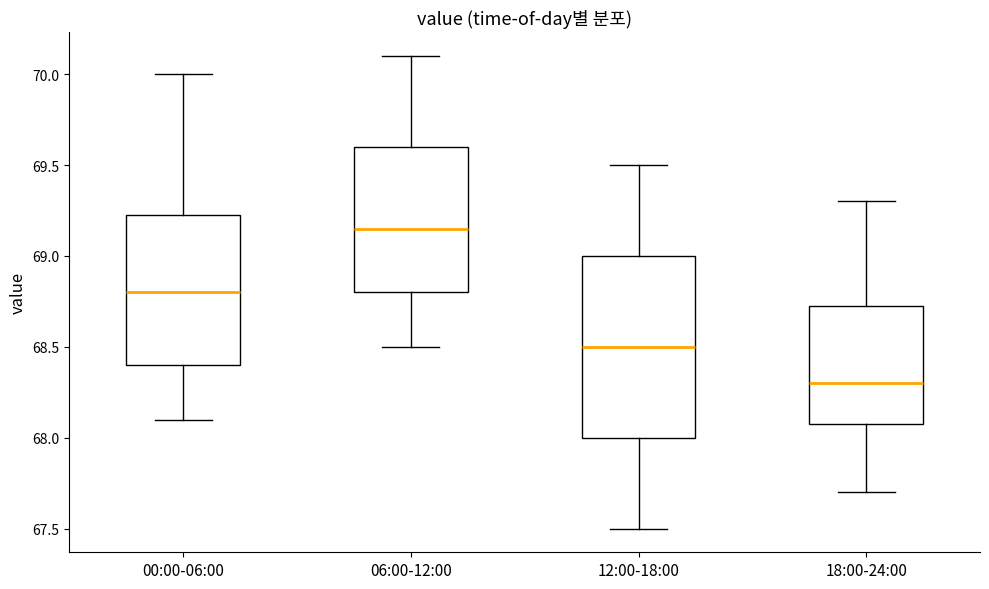

Reading left to right, transcribe this box plot: for each box, give where its median line is, the range the box spans, and where its two whiskers end, as read against the y-axis. The values are not printed on the chart, so give them approximately, as read against the axis.

00:00-06:00: median 68.80, box 68.40 to 69.25, whiskers 68.10 to 70.00
06:00-12:00: median 69.15, box 68.80 to 69.60, whiskers 68.50 to 70.10
12:00-18:00: median 68.50, box 68.00 to 69.00, whiskers 67.50 to 69.50
18:00-24:00: median 68.30, box 68.10 to 68.75, whiskers 67.70 to 69.30